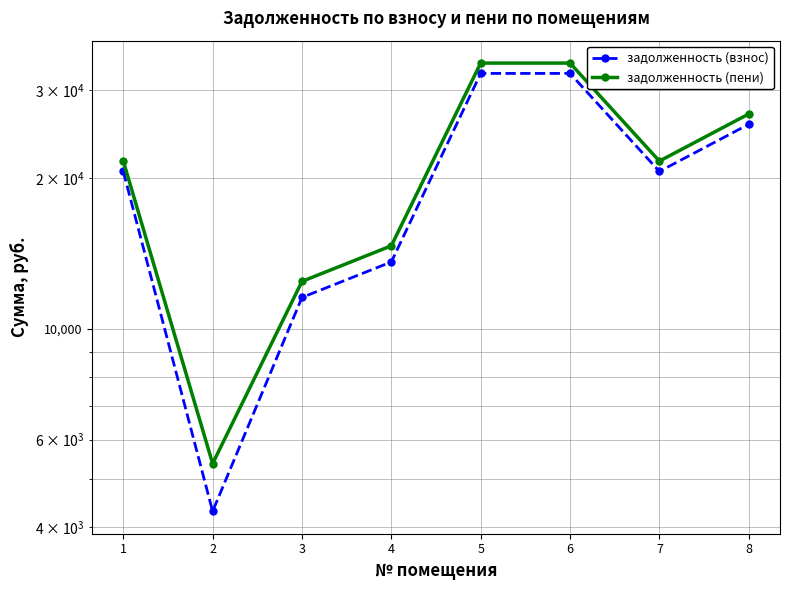

How many lines are shown in the chart?

2